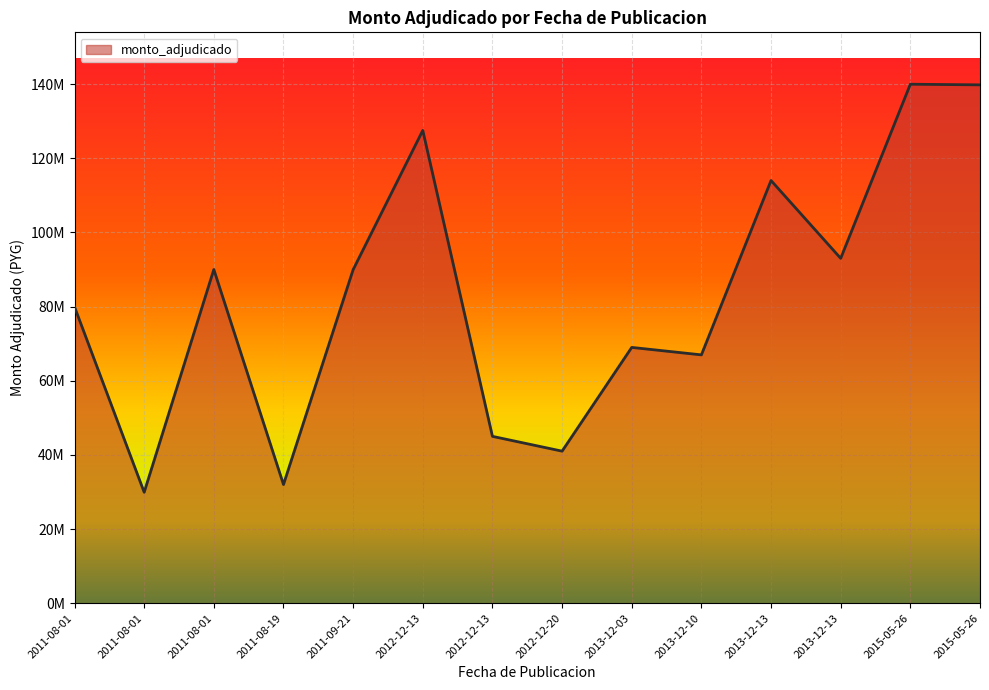

What is the change in value from 2012-12-13 to 2015-05-26?

+12290000